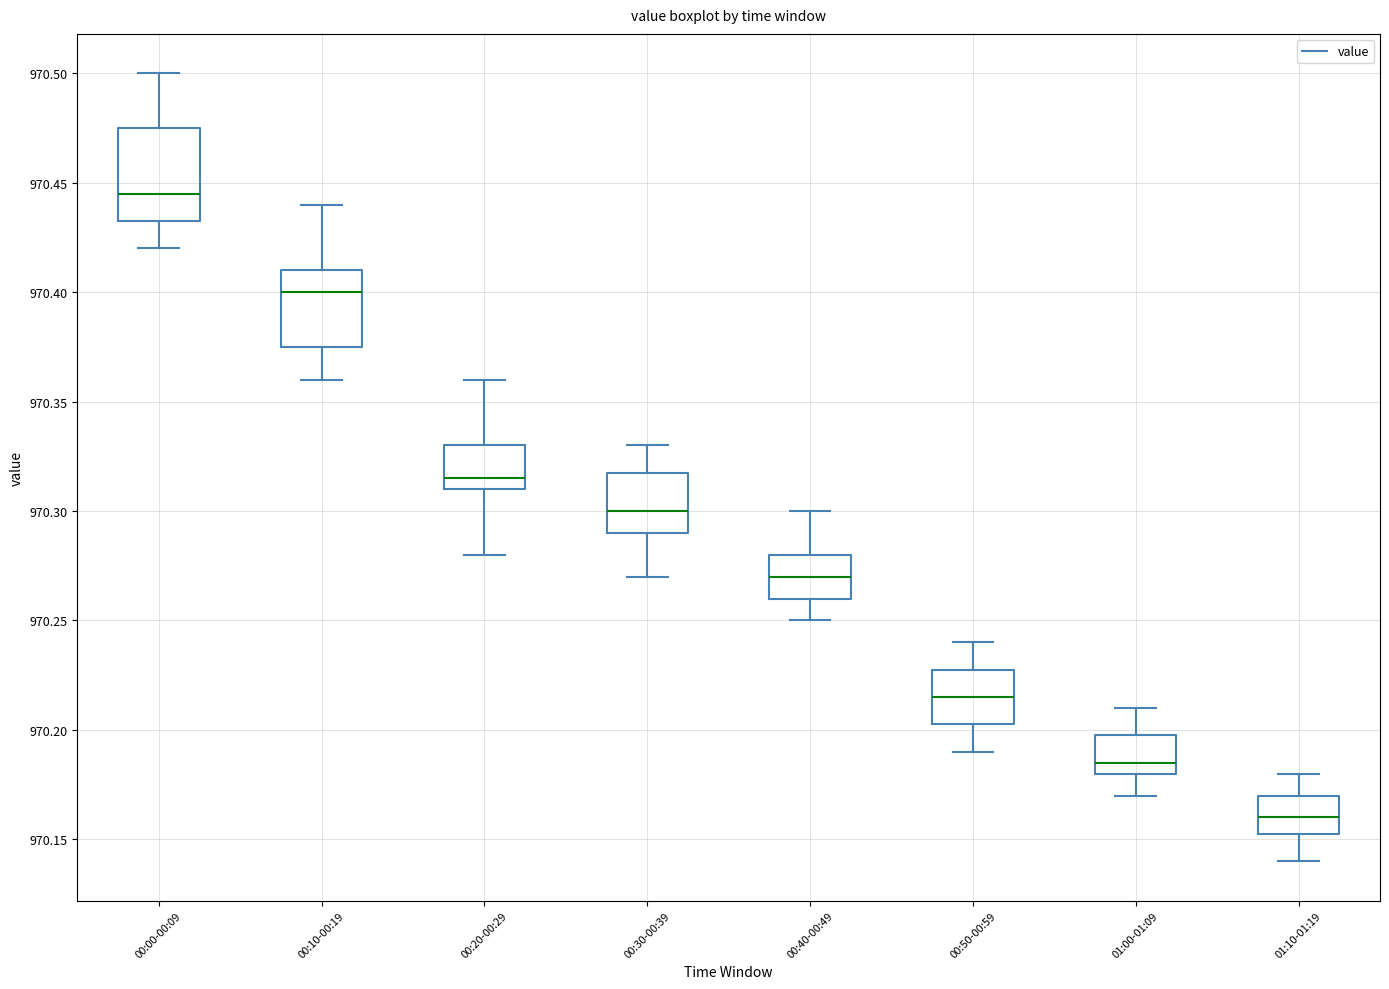

Reading left to right, read every box against the y-axis: the position of its median line, the range the box covers, and the ends of its whiskers. The values are not printed on the chart, so give them approximately, as read against the axis.

00:00-00:09: median 970.445, box 970.435 to 970.475, whiskers 970.420 to 970.500
00:10-00:19: median 970.400, box 970.375 to 970.410, whiskers 970.360 to 970.440
00:20-00:29: median 970.315, box 970.310 to 970.330, whiskers 970.280 to 970.360
00:30-00:39: median 970.300, box 970.290 to 970.320, whiskers 970.270 to 970.330
00:40-00:49: median 970.270, box 970.260 to 970.280, whiskers 970.250 to 970.300
00:50-00:59: median 970.215, box 970.205 to 970.230, whiskers 970.190 to 970.240
01:00-01:09: median 970.185, box 970.180 to 970.200, whiskers 970.170 to 970.210
01:10-01:19: median 970.160, box 970.155 to 970.170, whiskers 970.140 to 970.180